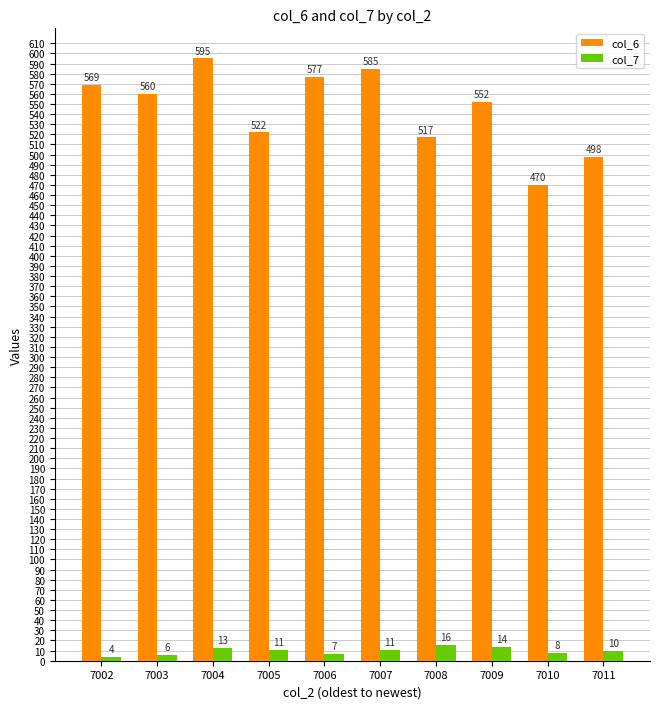

At which category is the sum across all series the highest?

7004